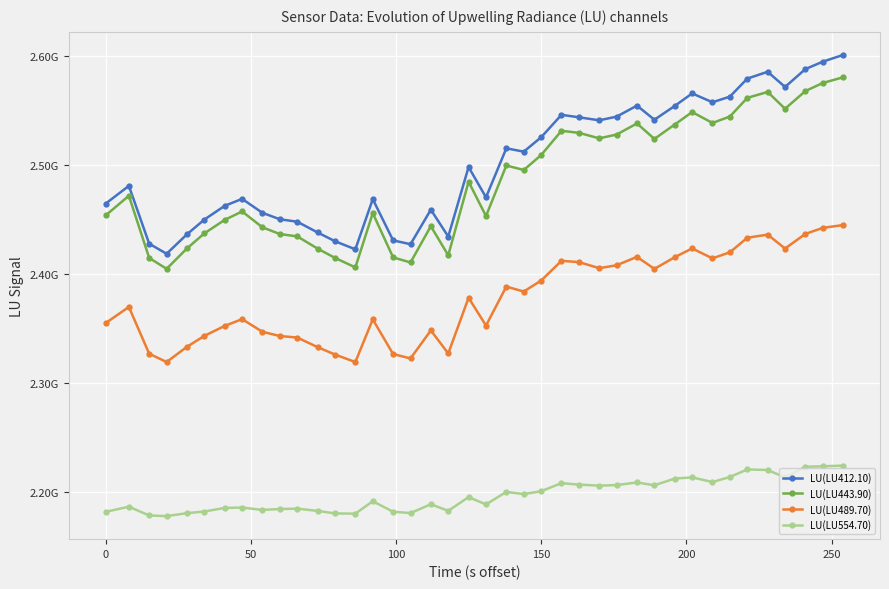

Does the chart have visible grid lines?

Yes